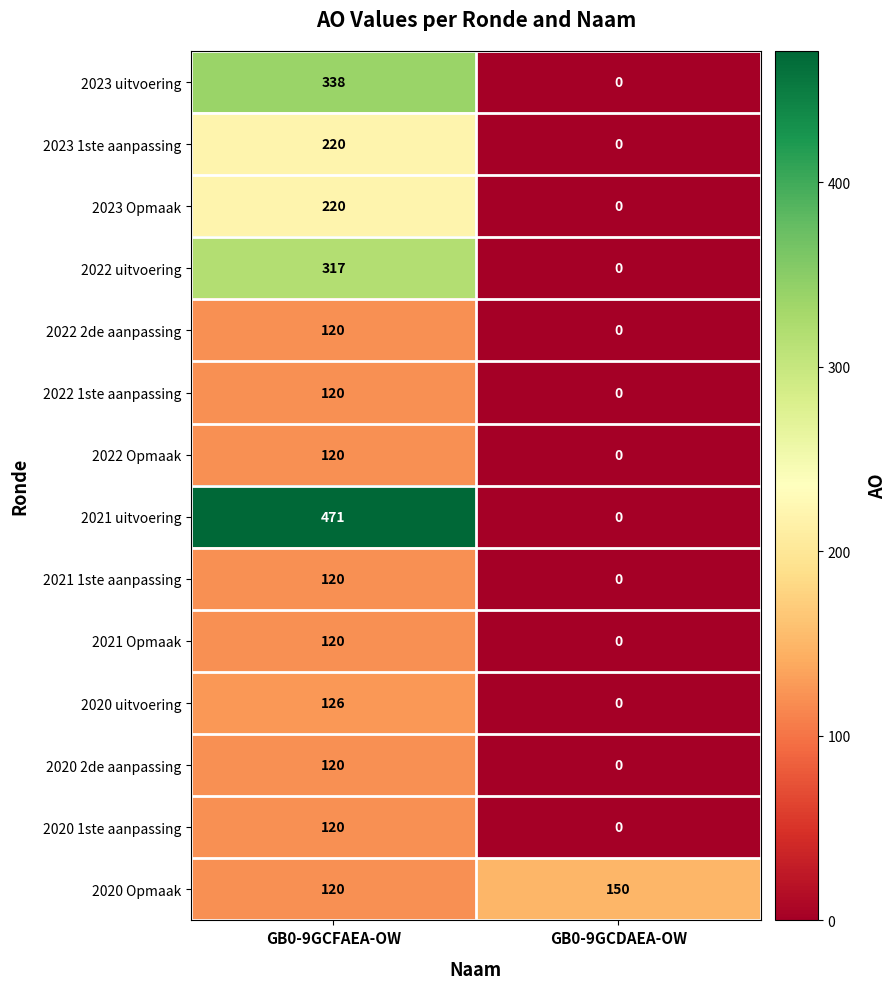

Which series has the largest range (max minus min)?

2021 uitvoering